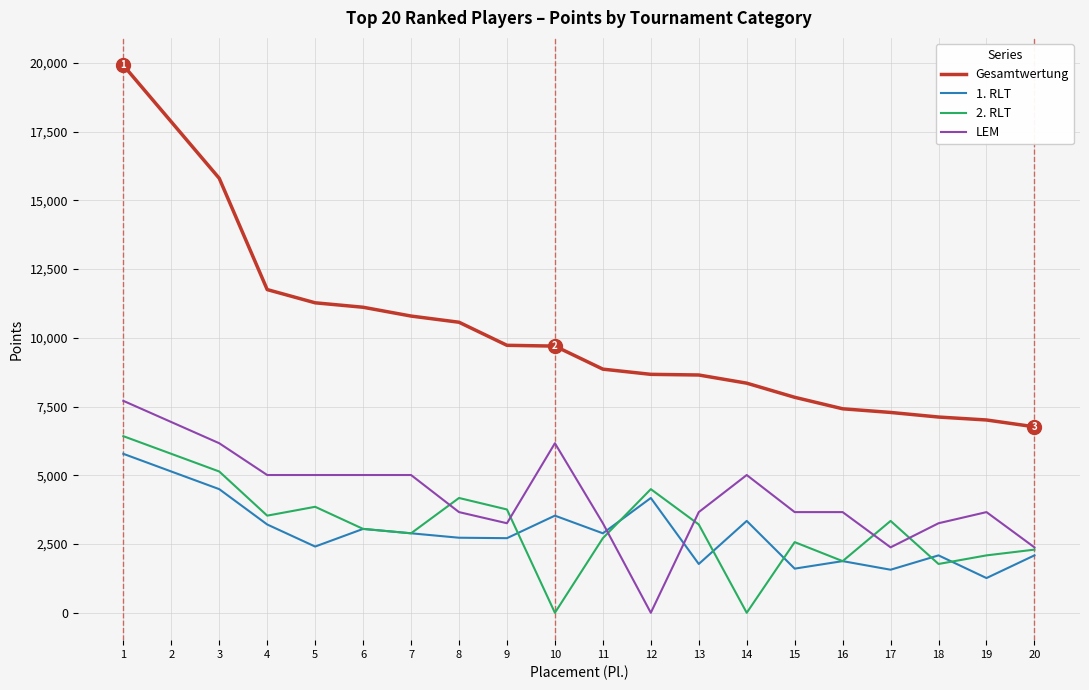

How many values in the 1. RLT series are below 2891?

10